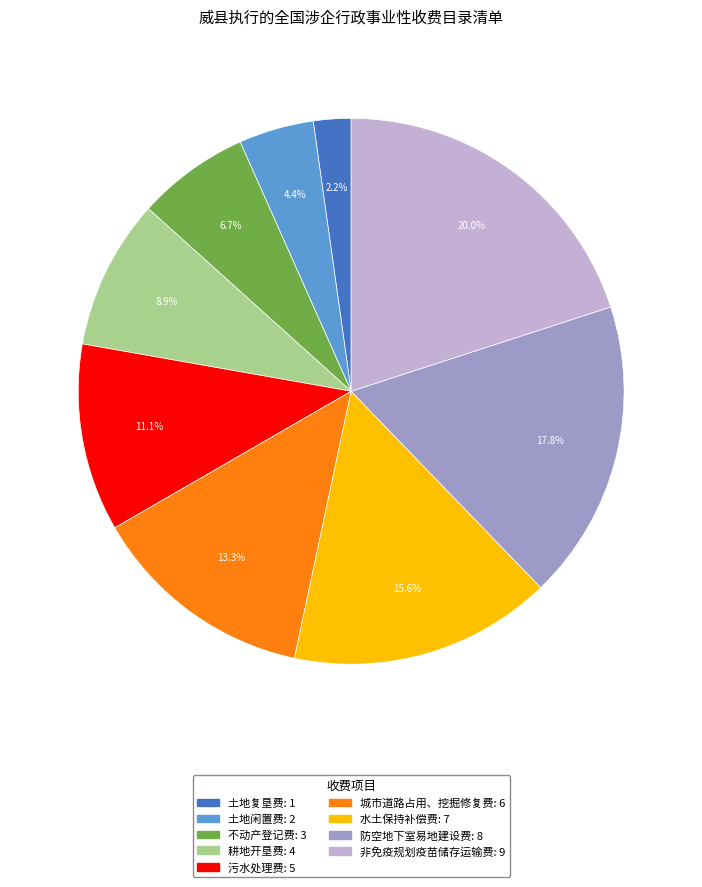

Is 水土保持补偿费 the majority of the pie?

No